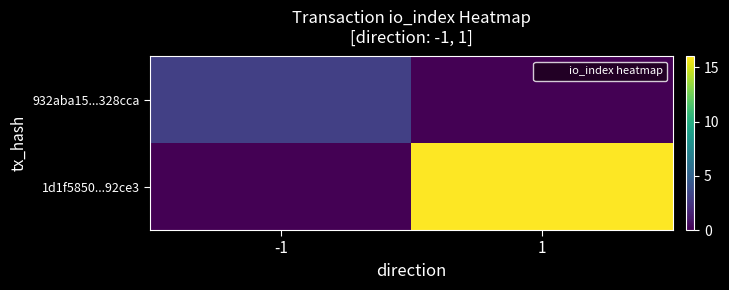

Rank the series by their average value, from highest to lowest.

1d1f5850...92ce3, 932aba15...328cca